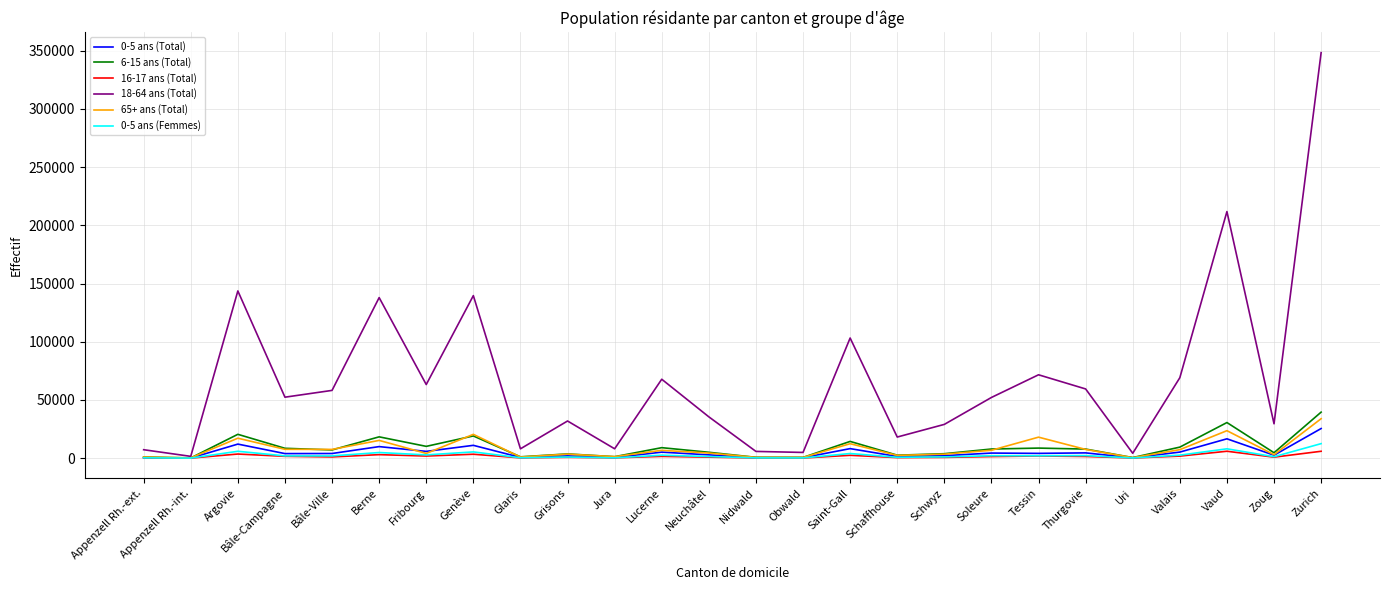

At which category is the sum across all series the highest?

Zurich